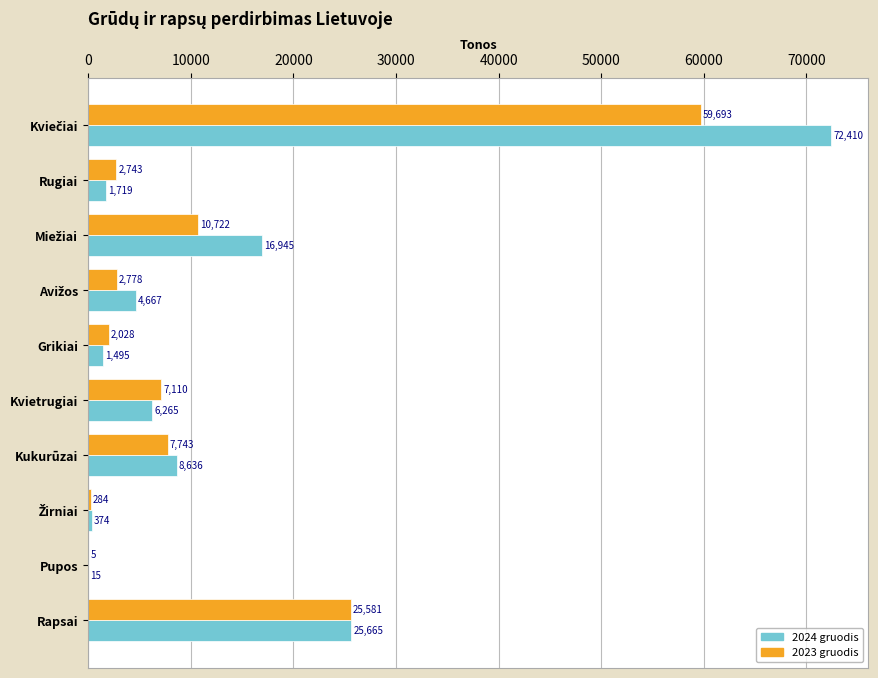

True or false: 2023 gruodis has a value of 2742.8 at Rugiai.

True